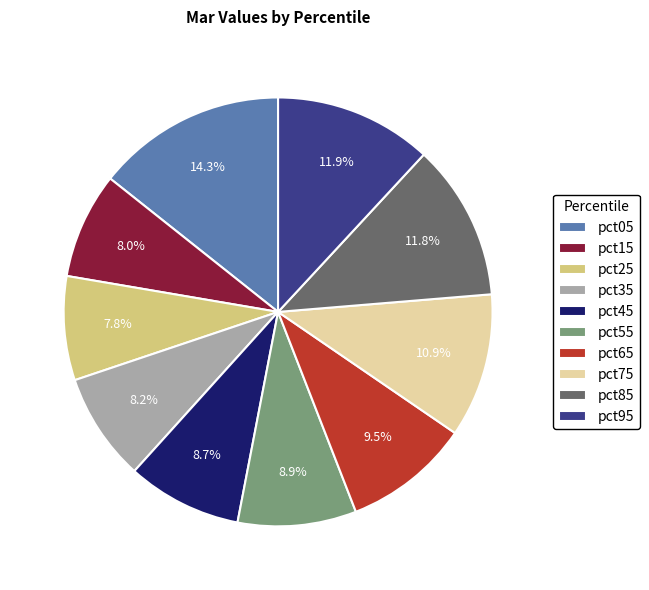

What percentage is NOT represented by pct55?

91.1%